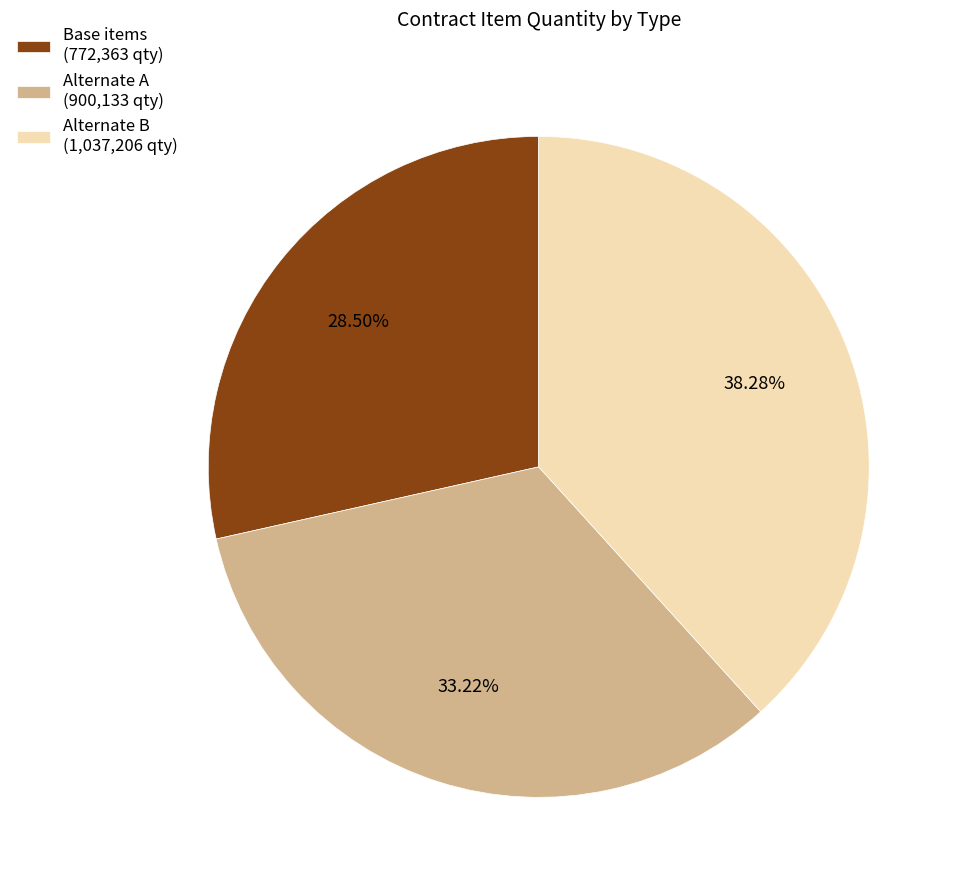

Approximately how many times larger is the value at Base items (772,363 qty) compared to Alternate A (900,133 qty)?

0.9